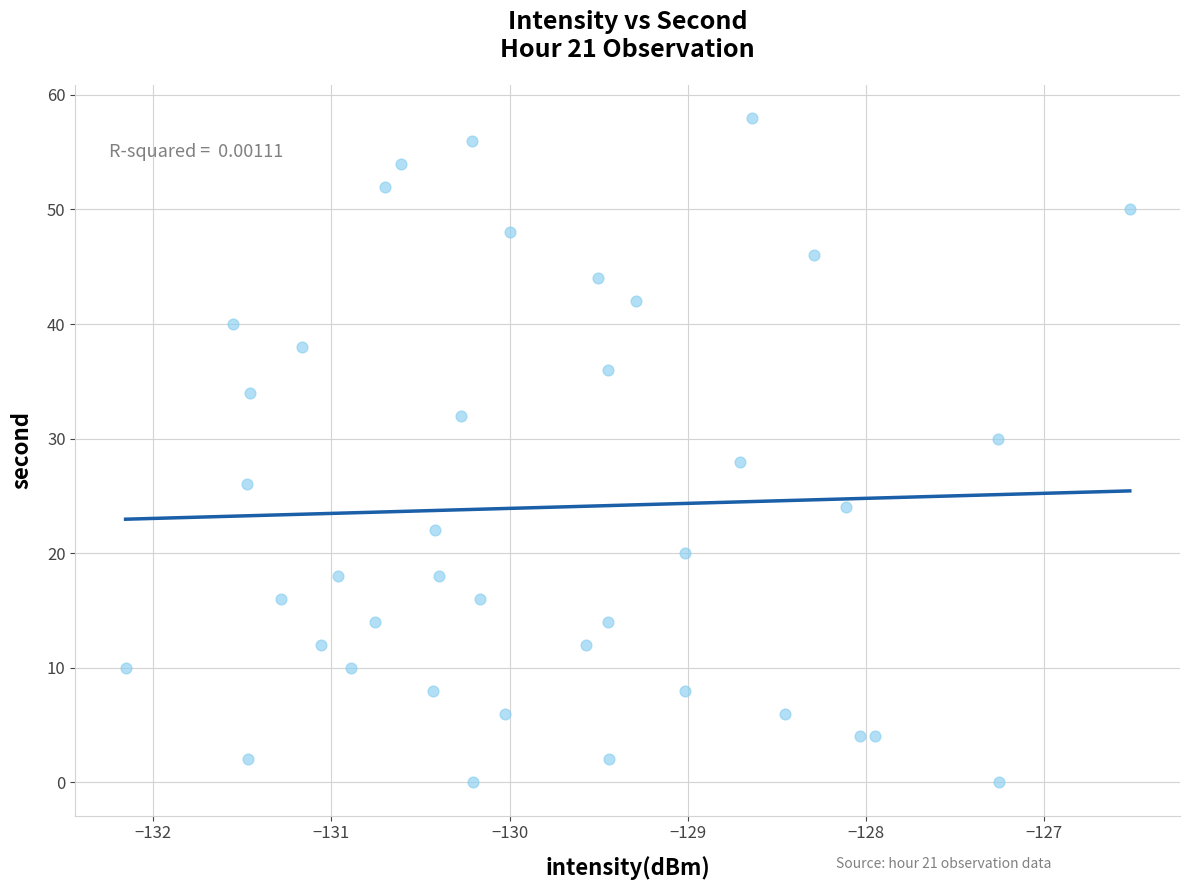

What is the range of Y values (max minus min)?

58